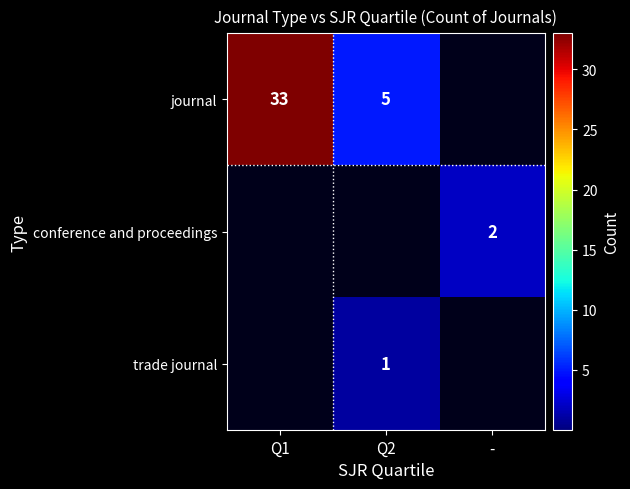

The journal series shows 15 at Q1. True or false?

False